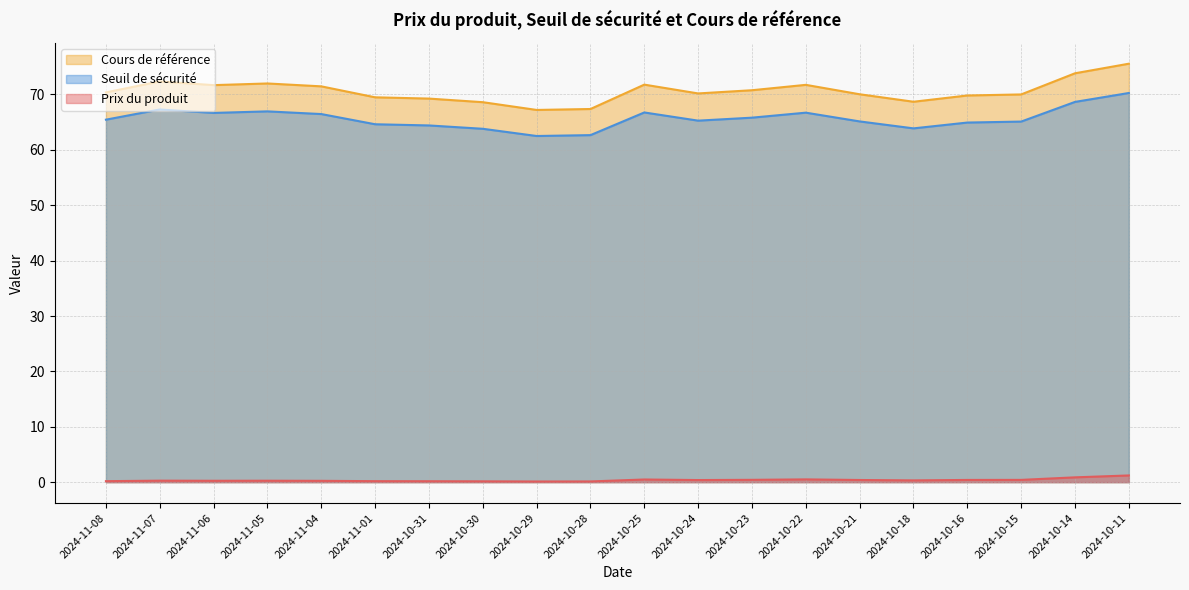

What are all the series names shown in the legend?

Cours de référence, Seuil de sécurité, Prix du produit